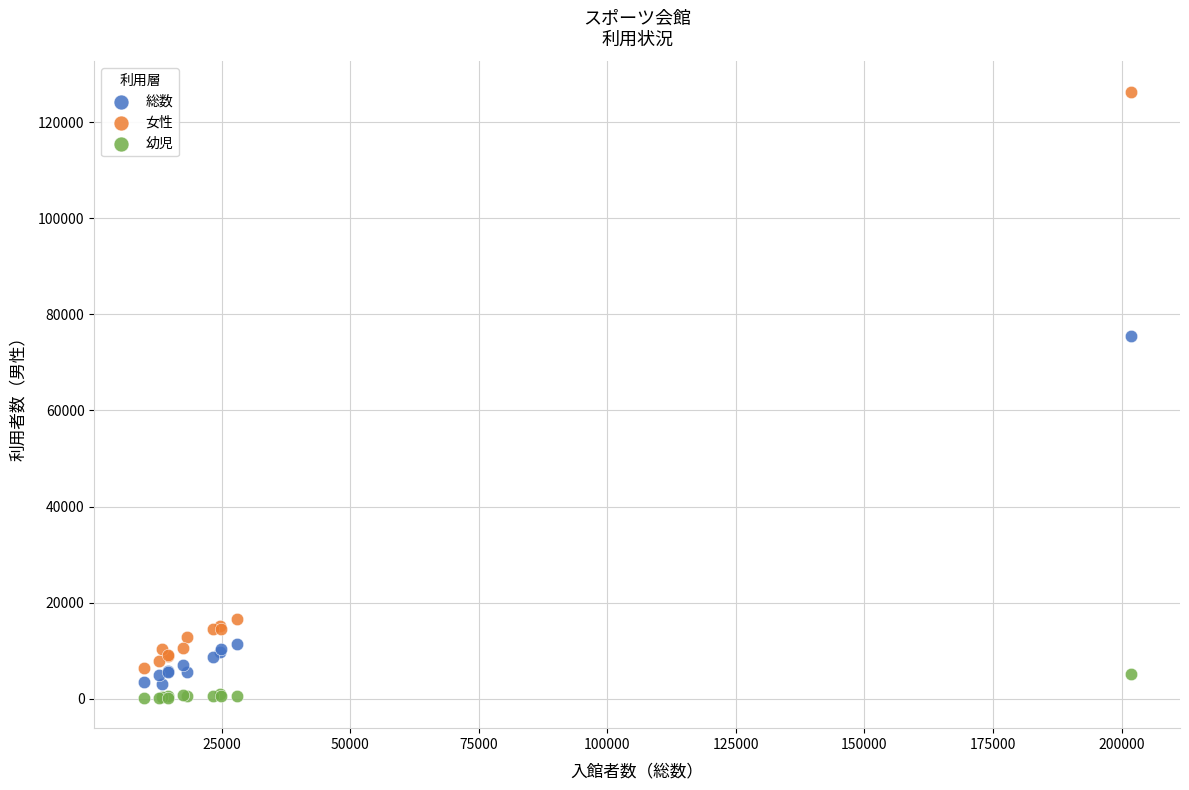

Which series contains the highest Y value?

女性